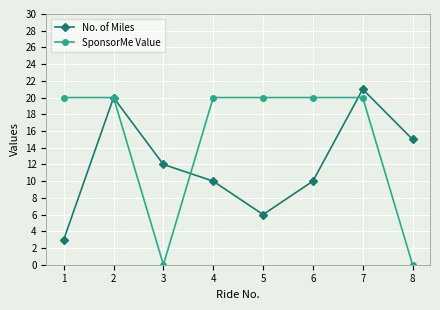

How many categories are shown in the chart?

8